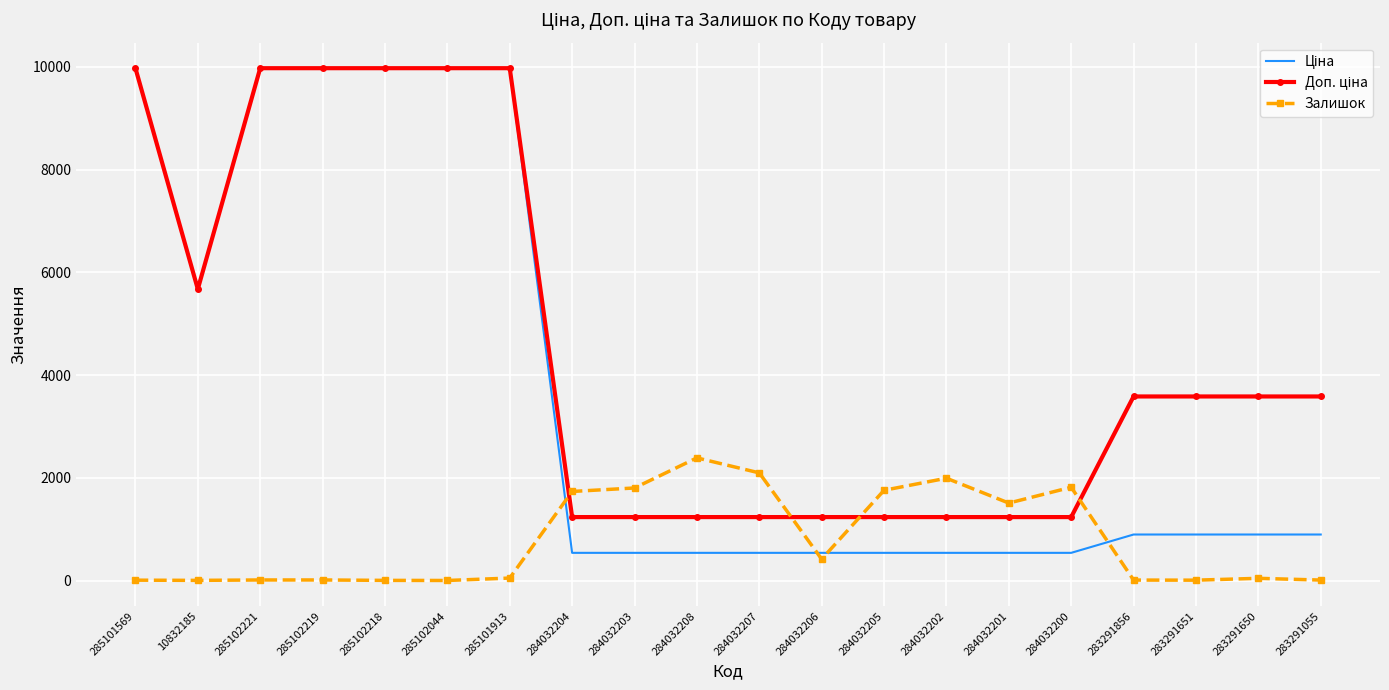

What is the total value across all series at 284032200?

3590.4